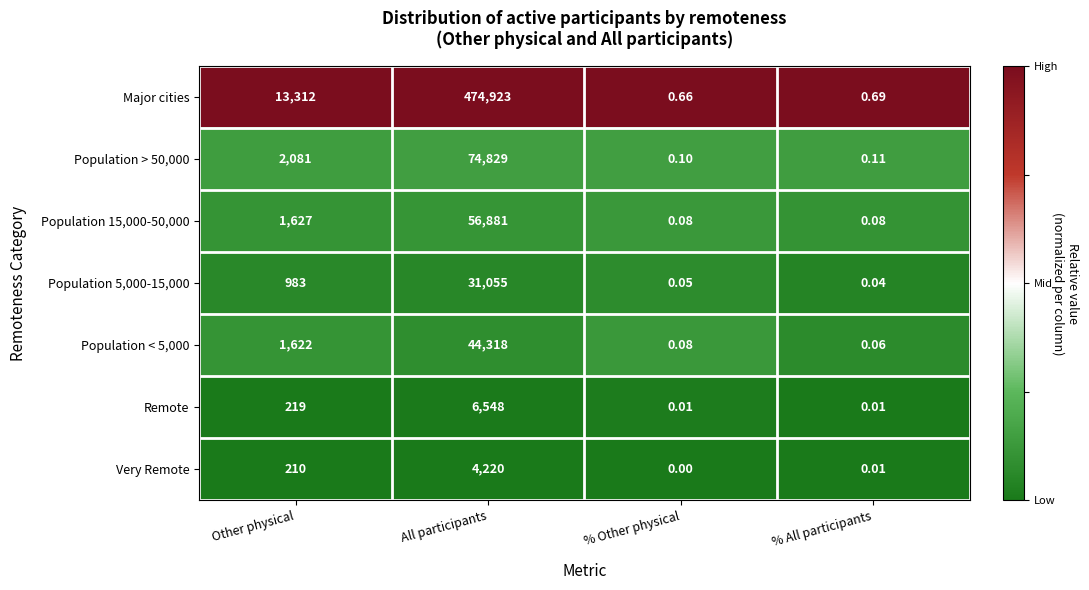

What is the total value across all series at Other physical?

20054.0